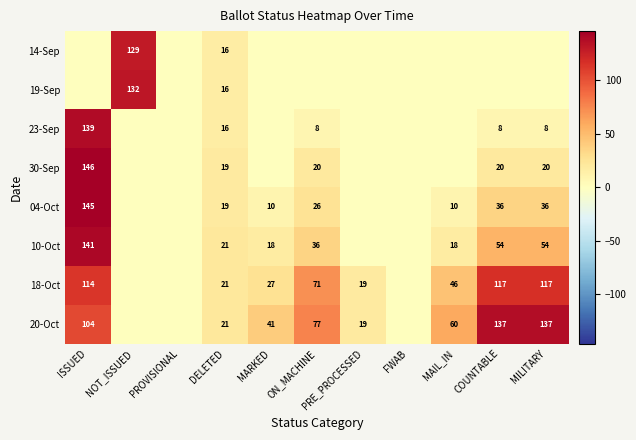

Is the value of 18-Oct at MILITARY greater than the value of 04-Oct at ON_MACHINE?

Yes